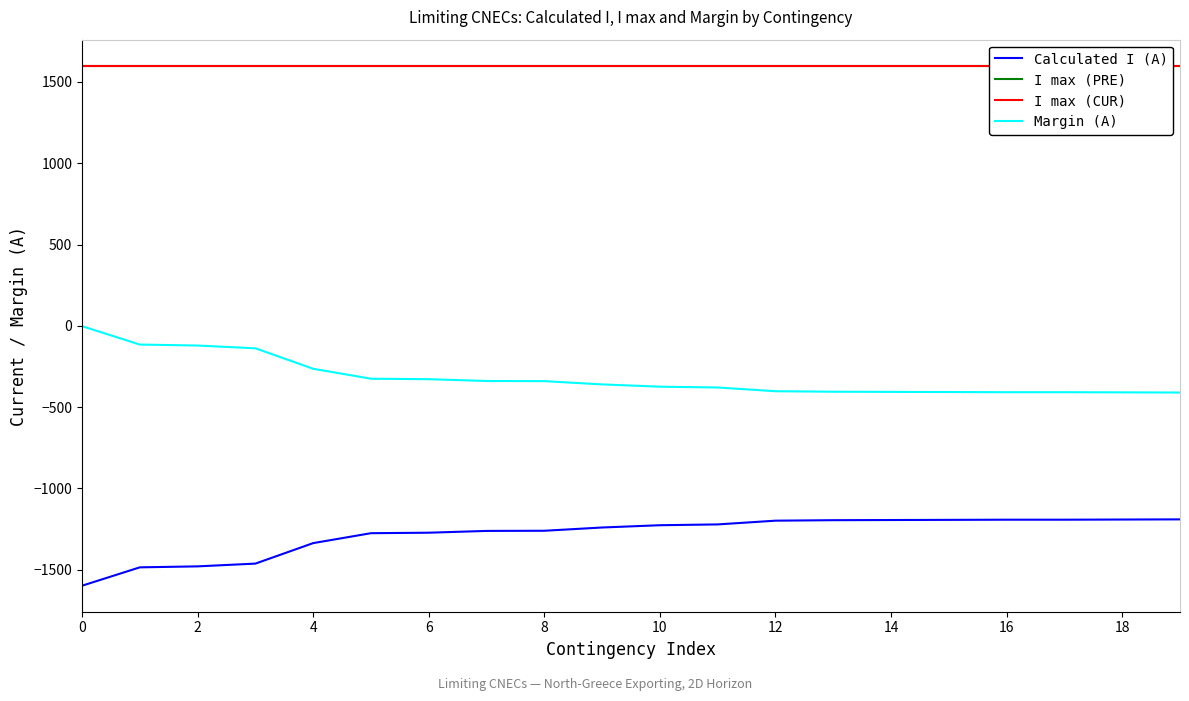

What are all the series names shown in the legend?

Calculated I (A), I max (PRE), I max (CUR), Margin (A)